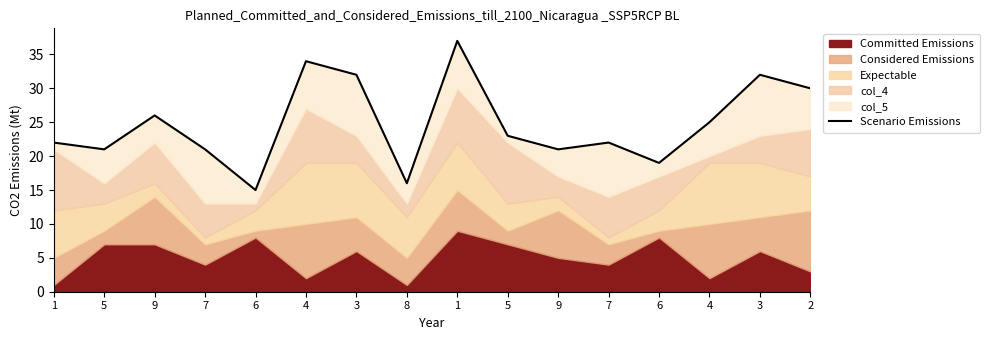

Where is the first local minimum?

5